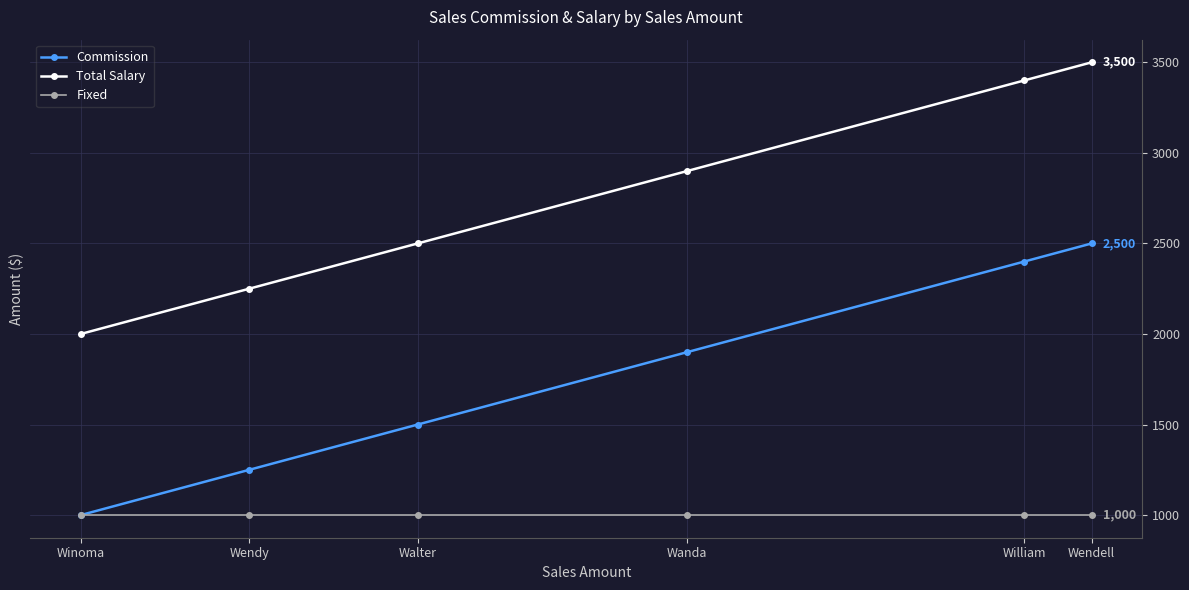

What is the difference between the highest and lowest values at Winoma?

1000